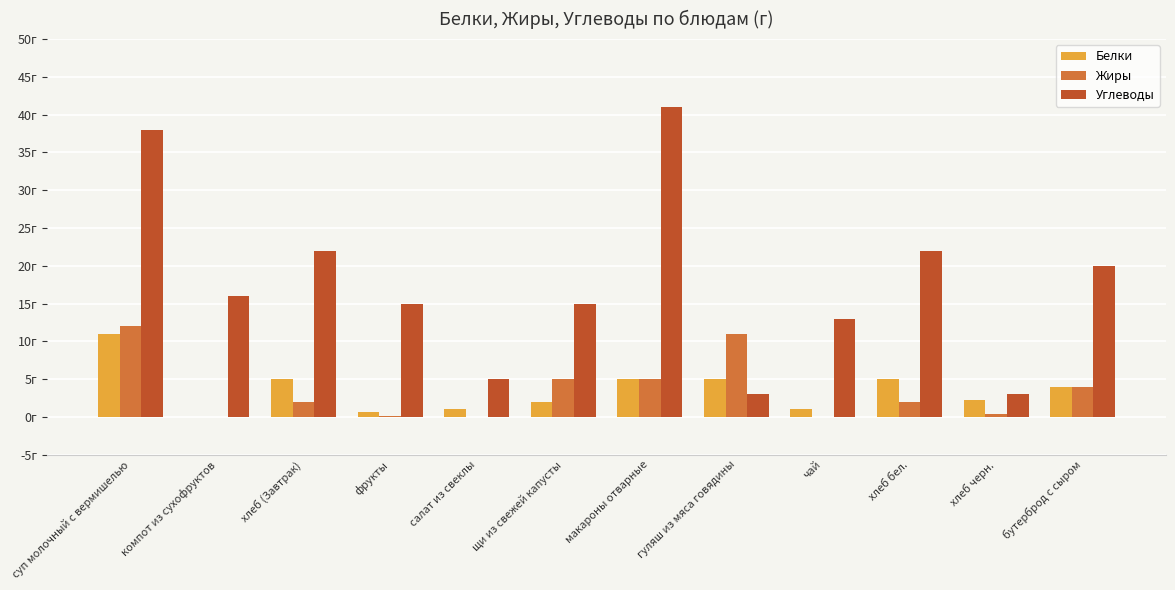

What are all the series names shown in the legend?

Белки, Жиры, Углеводы